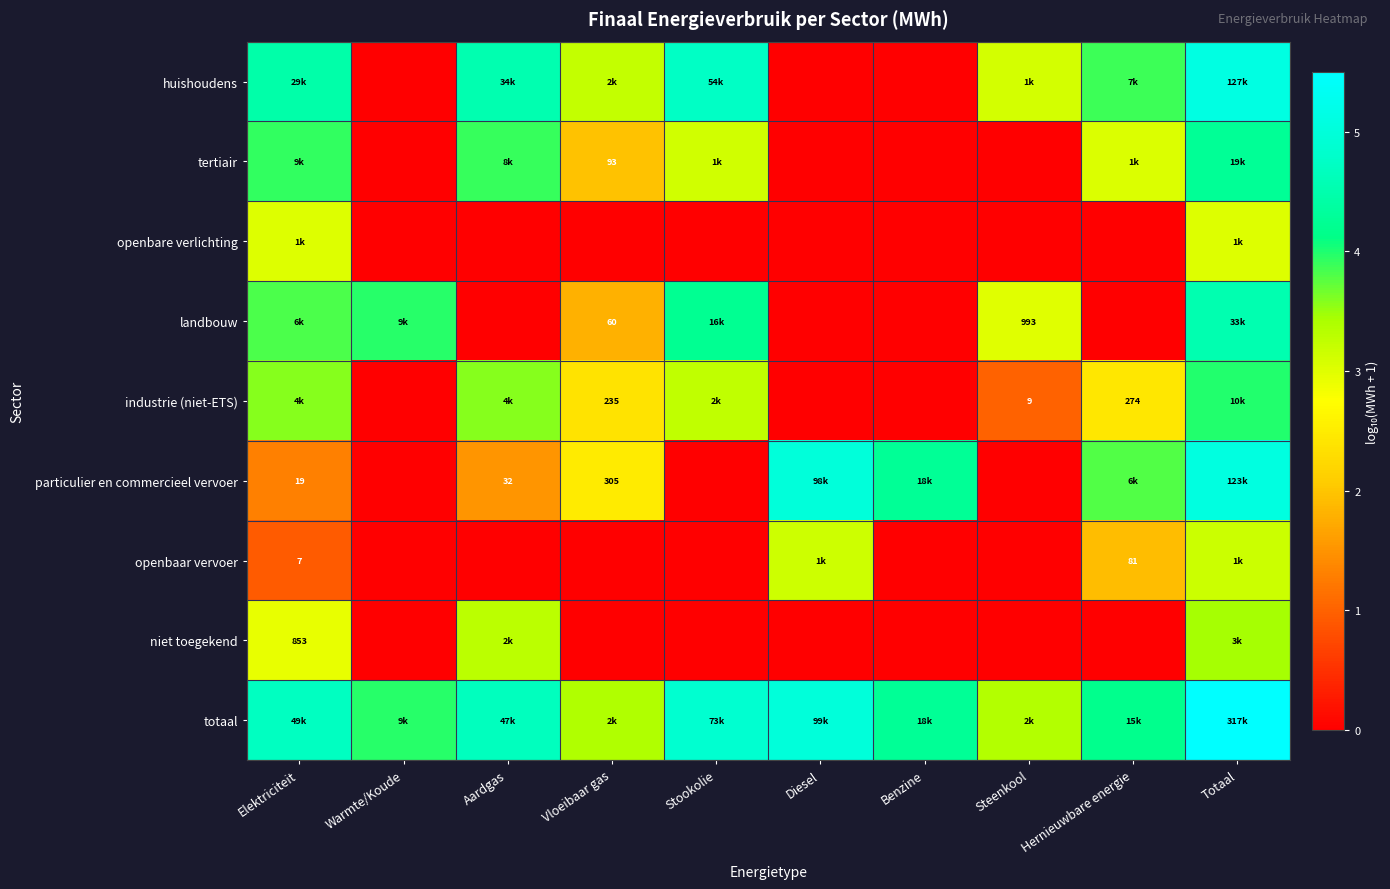

Is it true that tertiair equals 1.6 at Hernieuwbare energie?

False